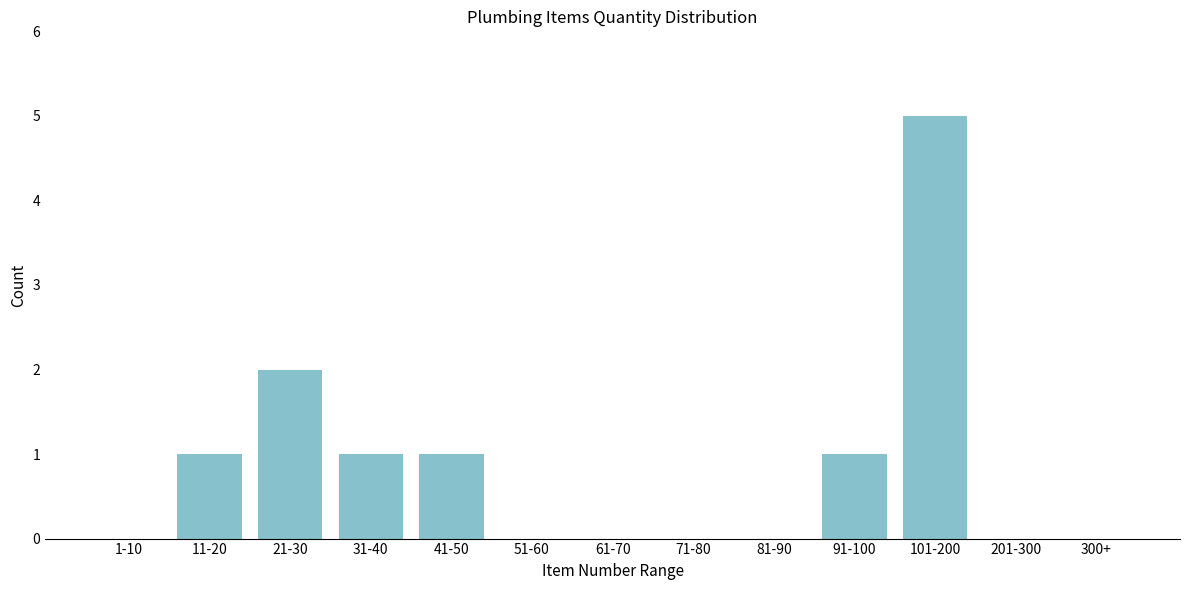

Reading left to right, transcribe all the data shown in this chart.

1-10=0	11-20=1	21-30=2	31-40=1	41-50=1	51-60=0	61-70=0	71-80=0	81-90=0	91-100=1	101-200=5	201-300=0	300+=0